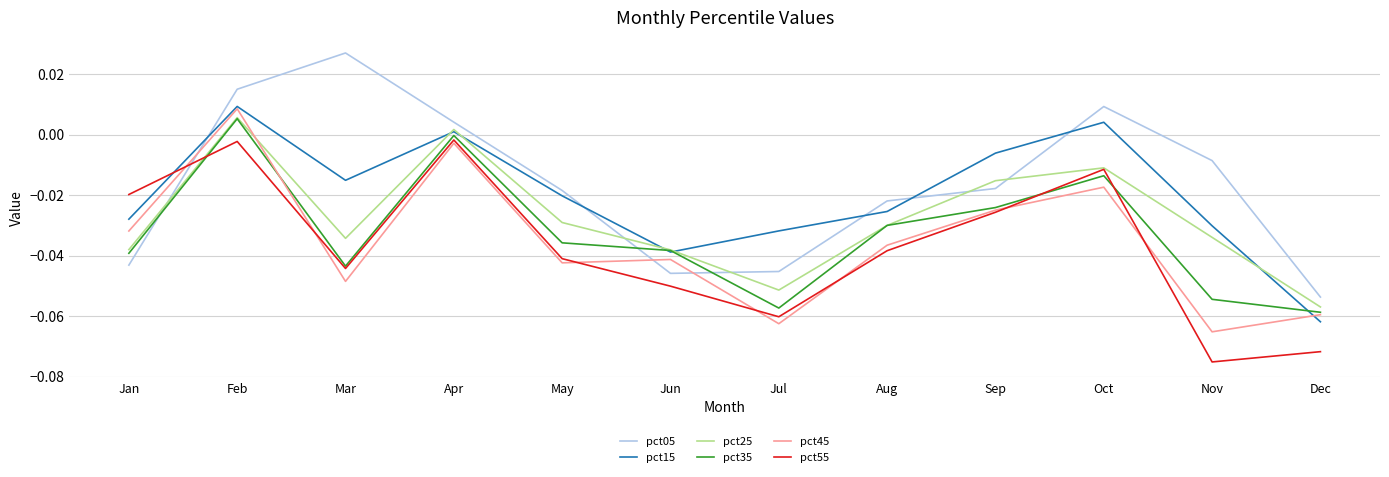

How many interior local valleys does the pct55 series have?

3